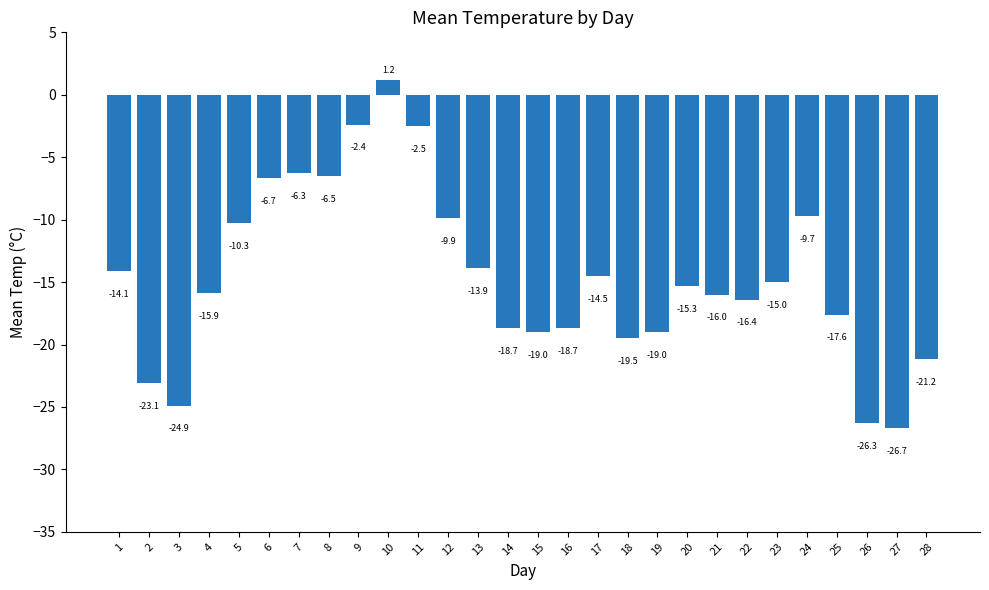

What is the value of the 18th bar from the left?

-19.5